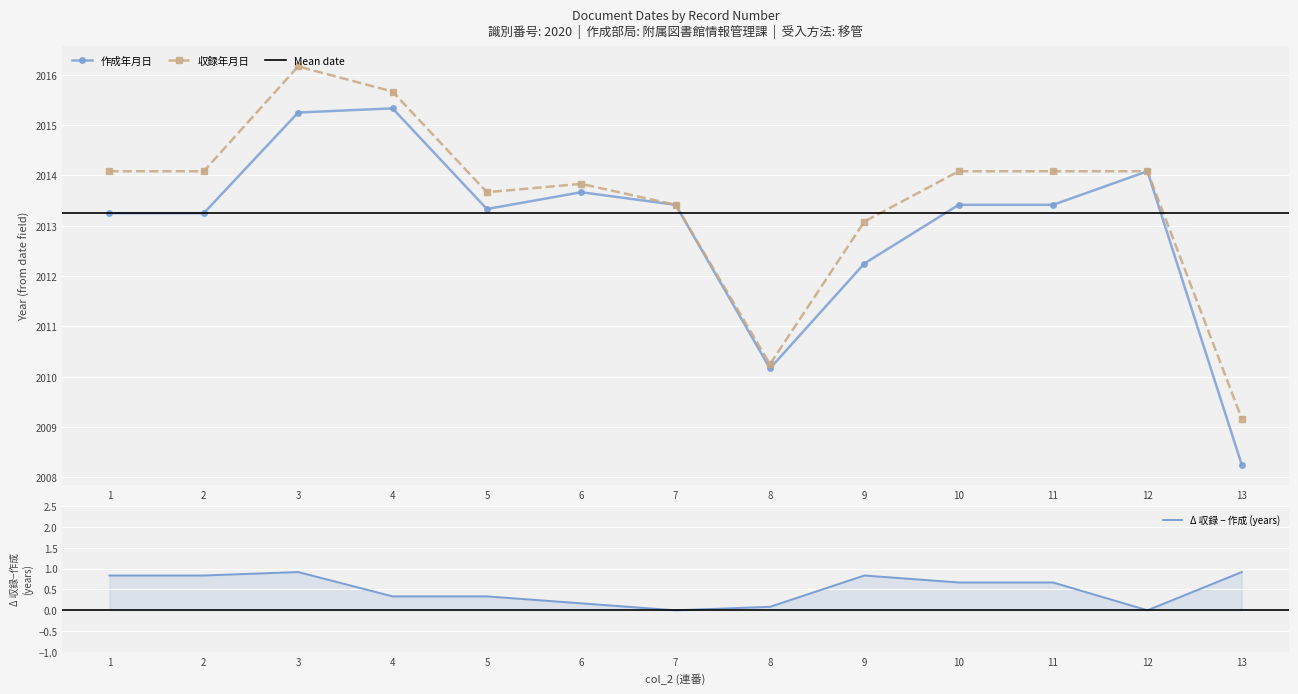

What is the total value across all series at 7?

4026.8